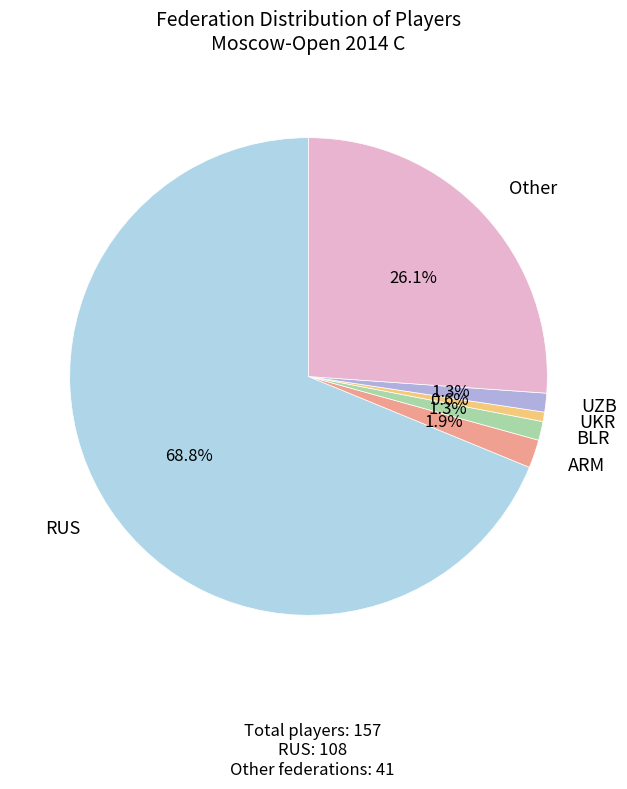

What is the largest slice in the pie chart?

RUS